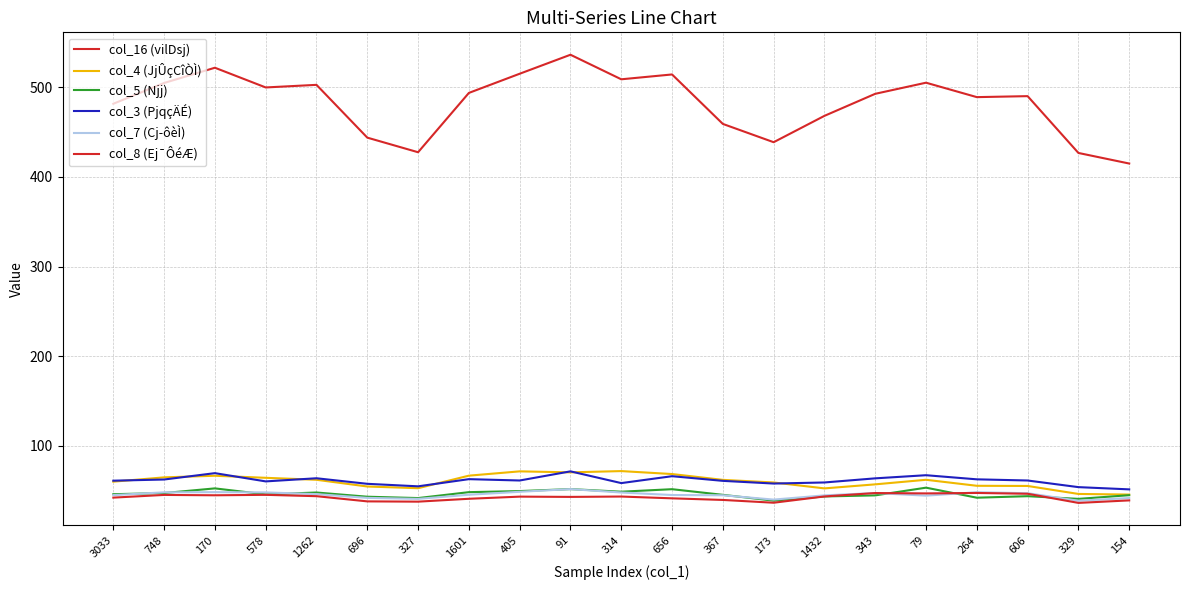

Where does the col_3 (PjqçÄÉ) series first go above 61?

748